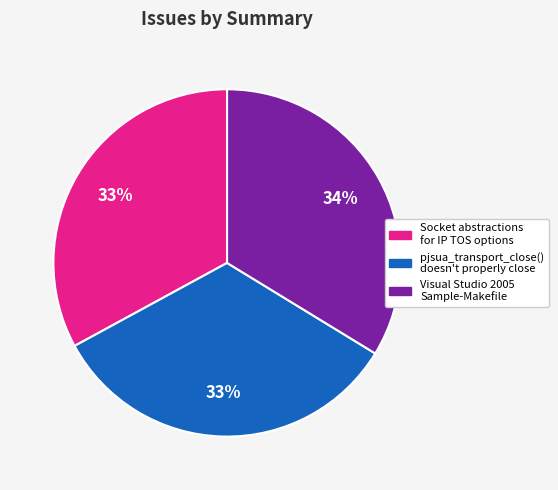

Is there any slice that represents more than half of the pie?

No